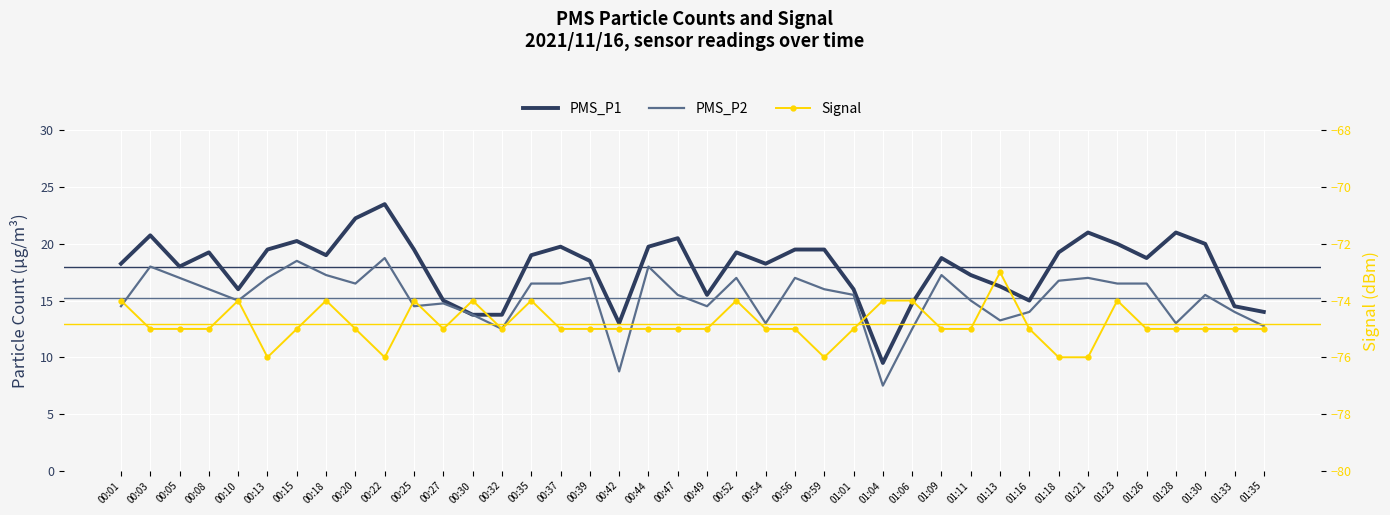

True or false: PMS_P2 and Signal intersect in this chart.

False